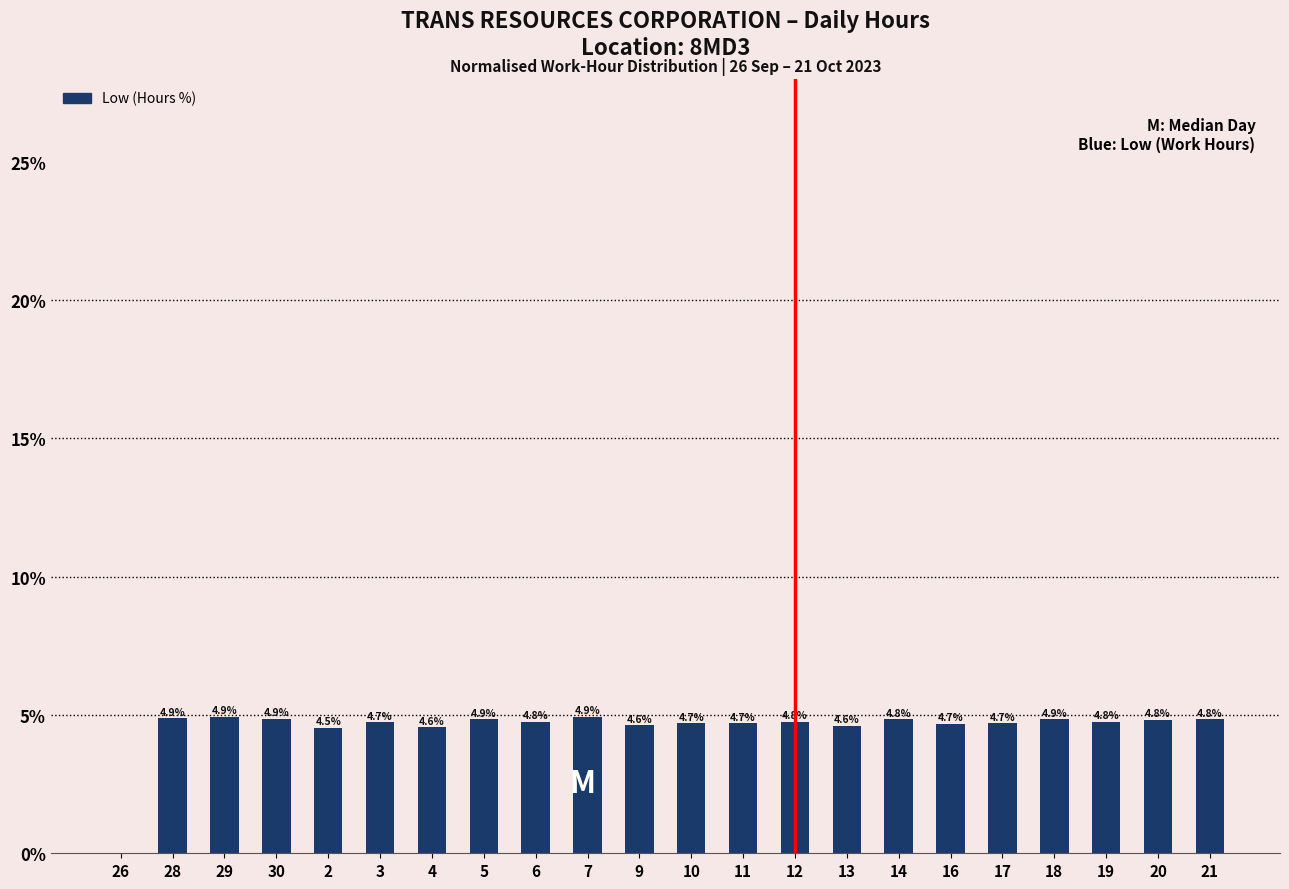

Is it true that the value at 20 is 4.8?

True